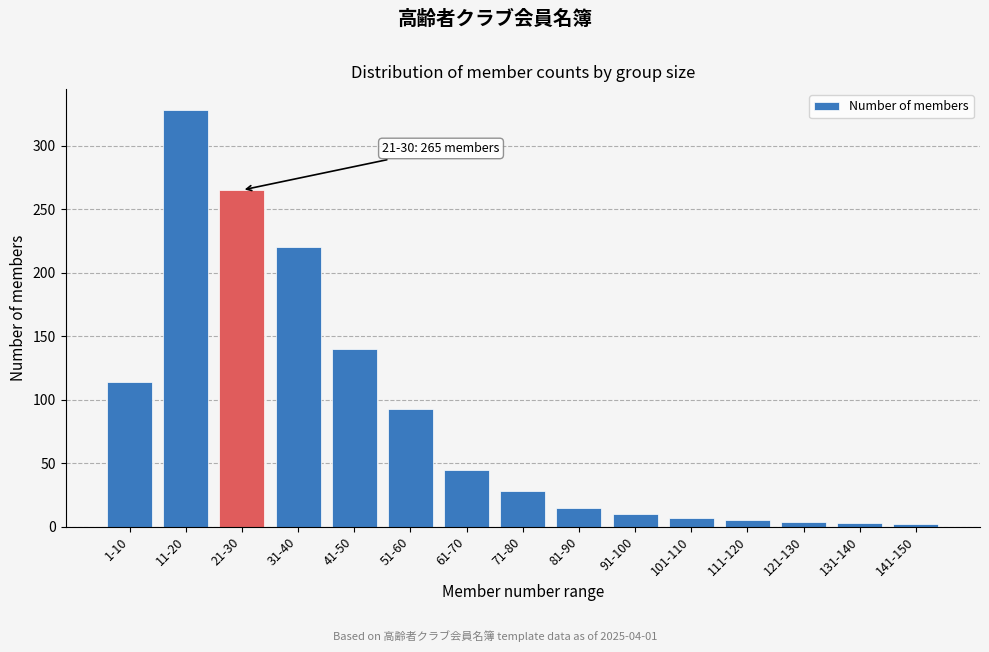

What is the ratio of the value at 81-90 to the value at 61-70?

0.3